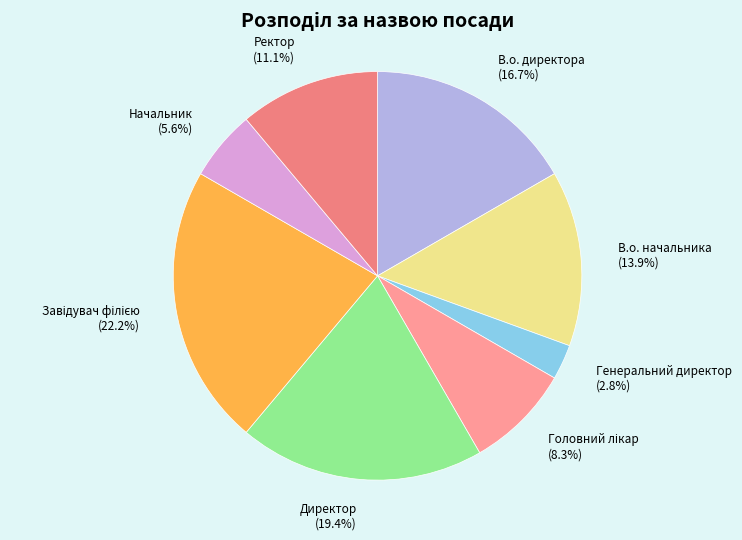

To the nearest percent, what is the combined percentage of Директор and Начальник?

25%